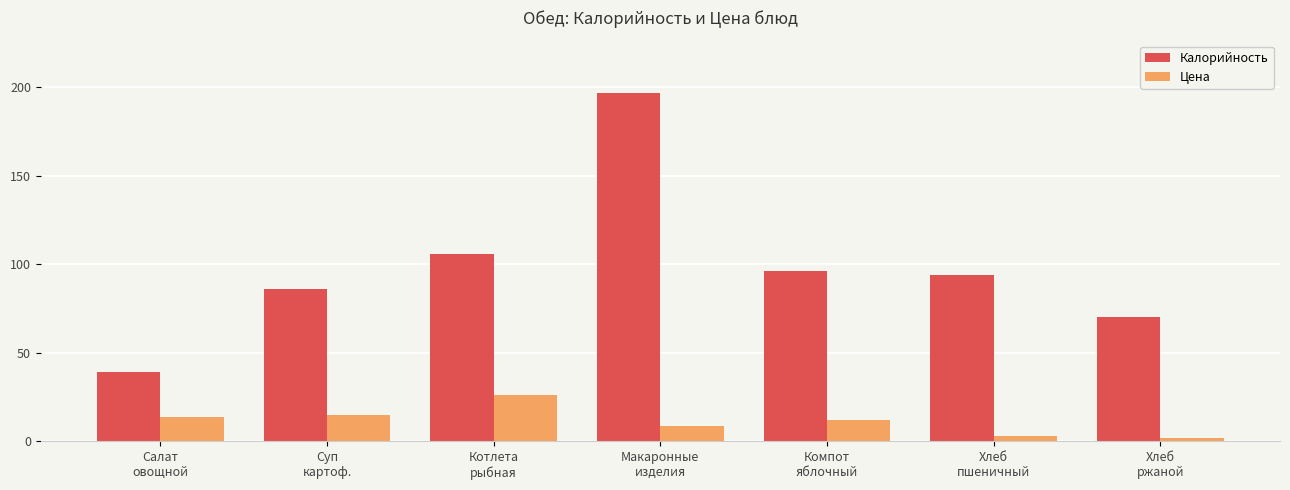

Reading left to right, what are all the values shown in this chart?

Калорийность: 39.0	86.0	106.0	196.8	96.0	94.0	70.0
Цена: 14.0	15.0	26.0	9.0	12.0	3.0	2.0